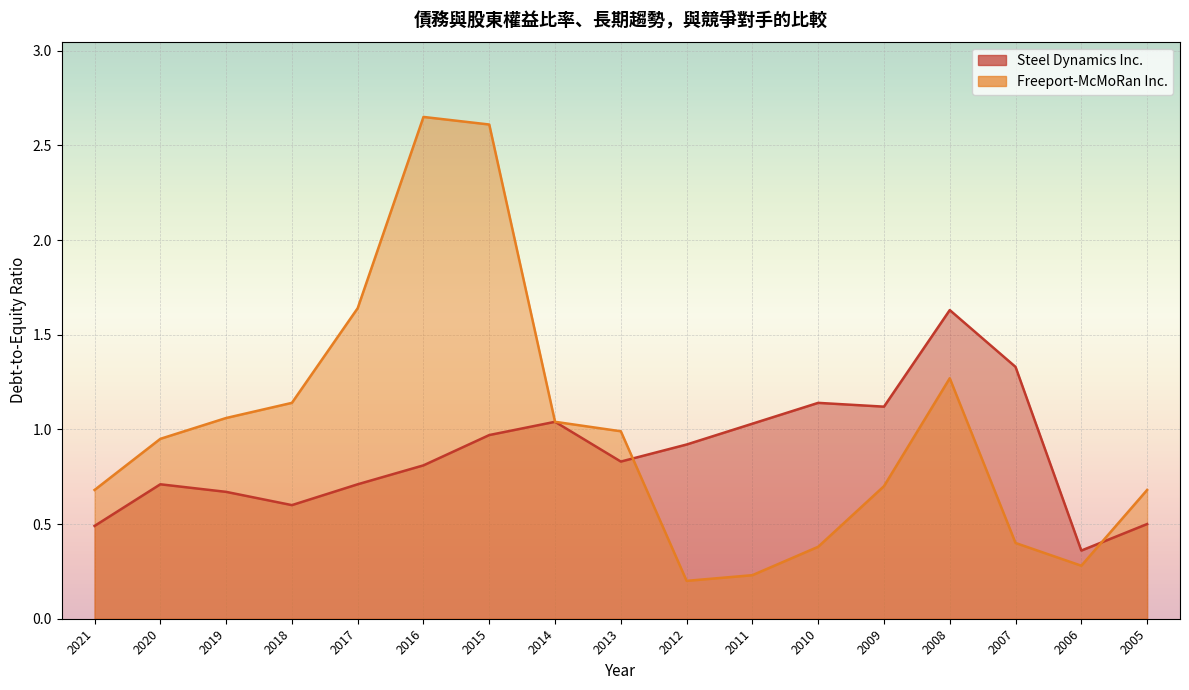

What is the average value of the Freeport-McMoRan Inc. series?

1.0